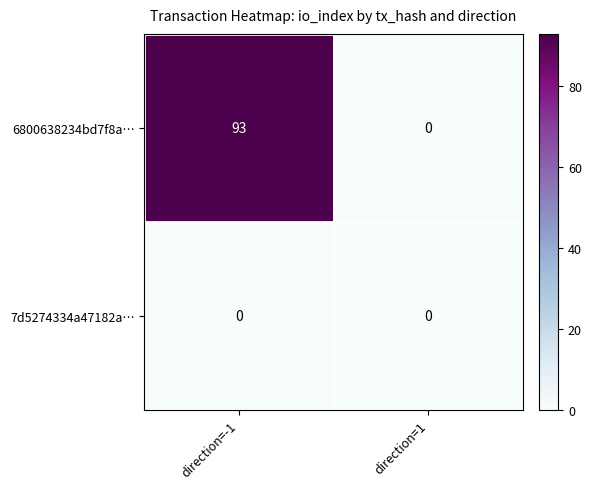

Is it true that 6800638234bd7f8a… equals 47 at direction=-1?

False